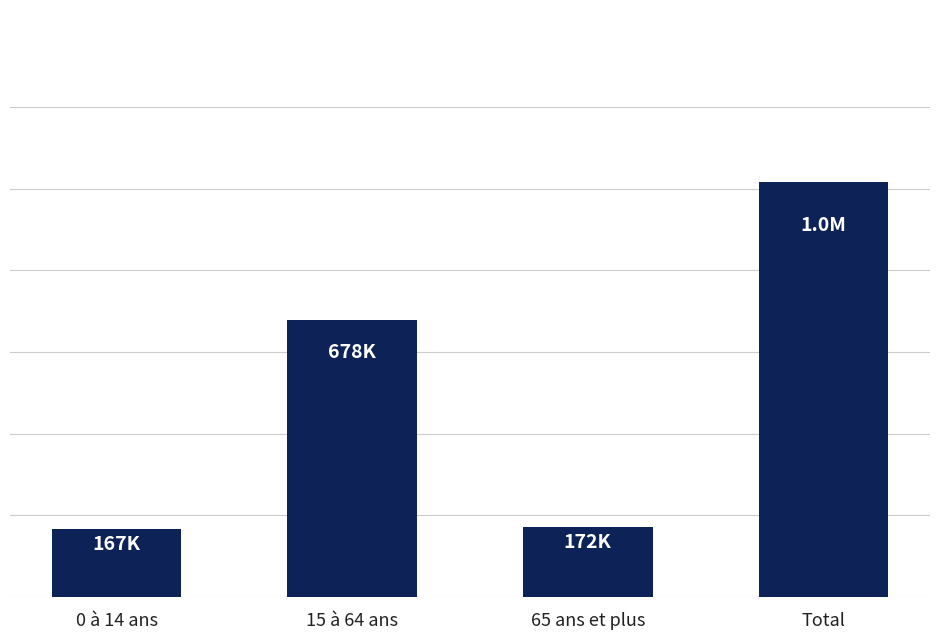

What is the label of the 4th bar from the right?

0 à 14 ans